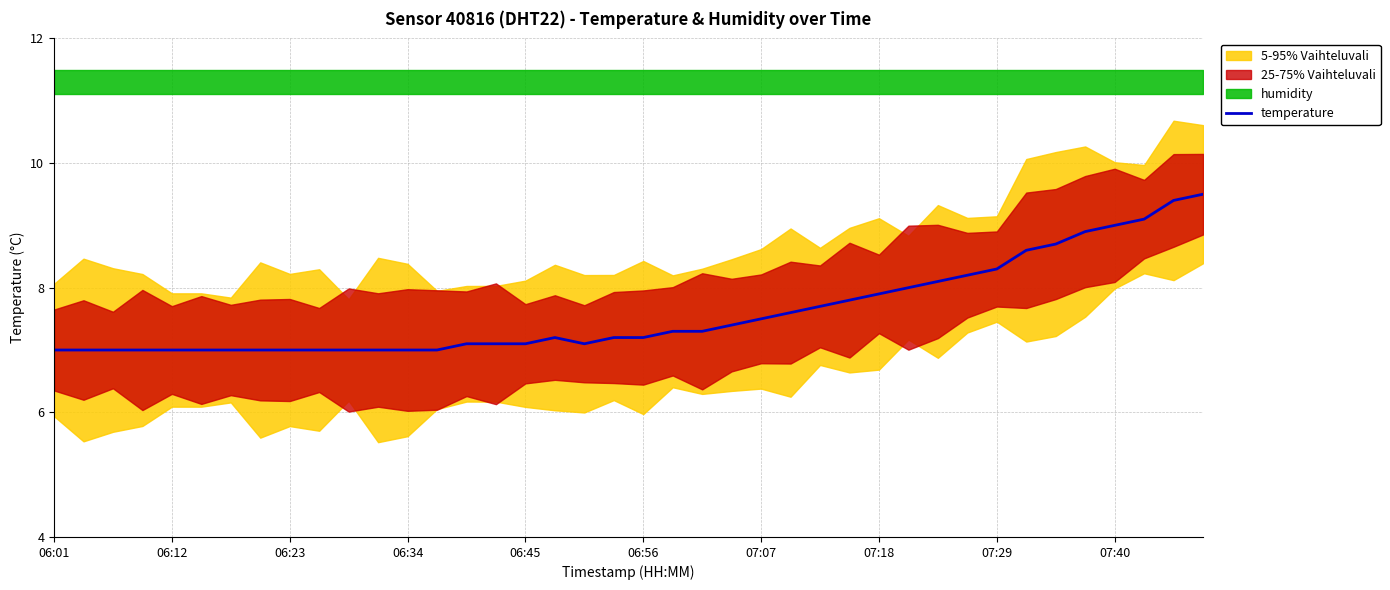

True or false: the data has more than 2 interior local peaks.

False